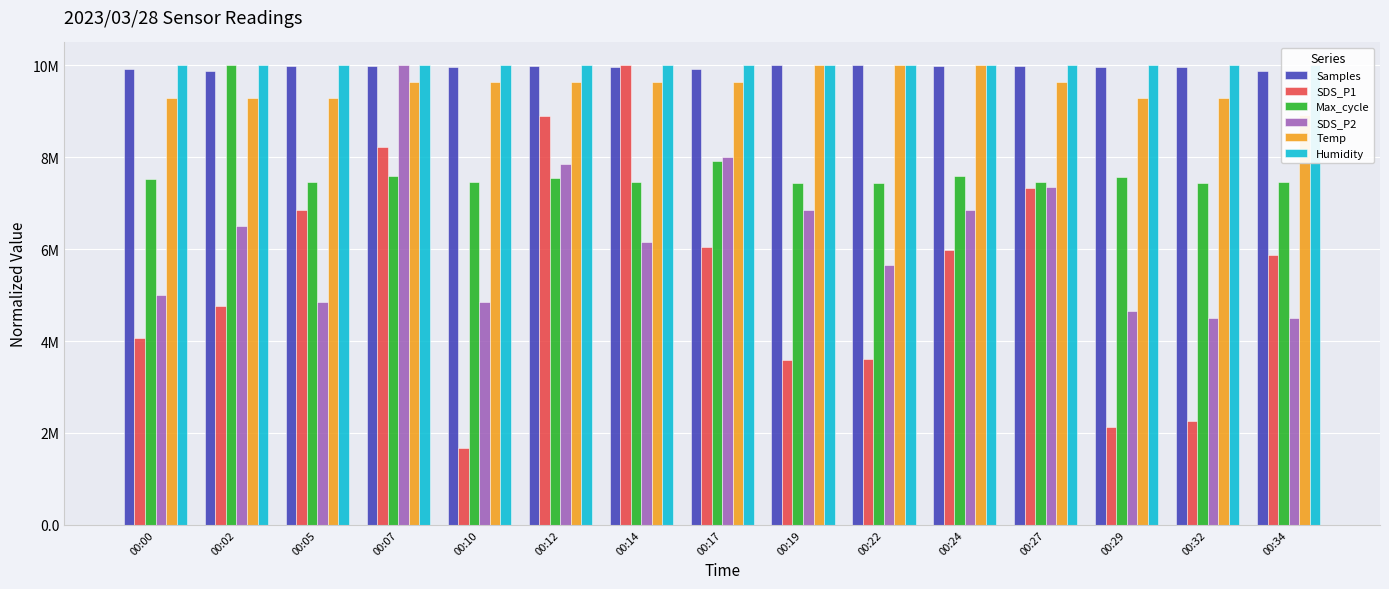

What is the total value across all series at 00:29?

43607582.5